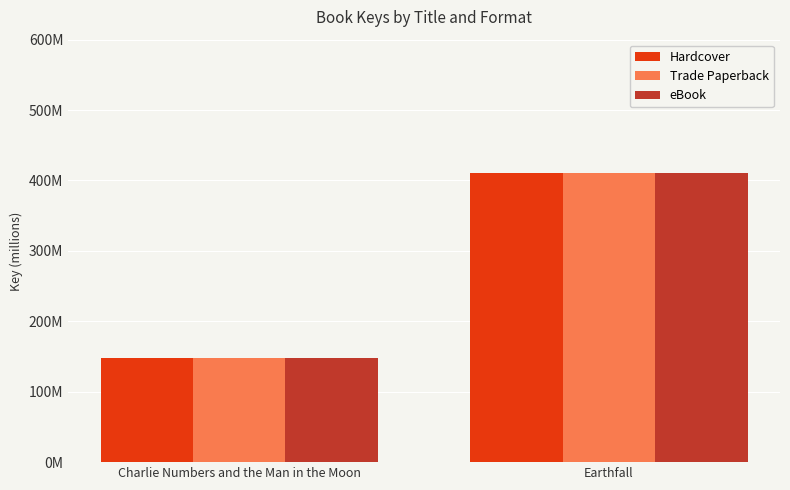

What is the total value across all series at Earthfall?

1233.8